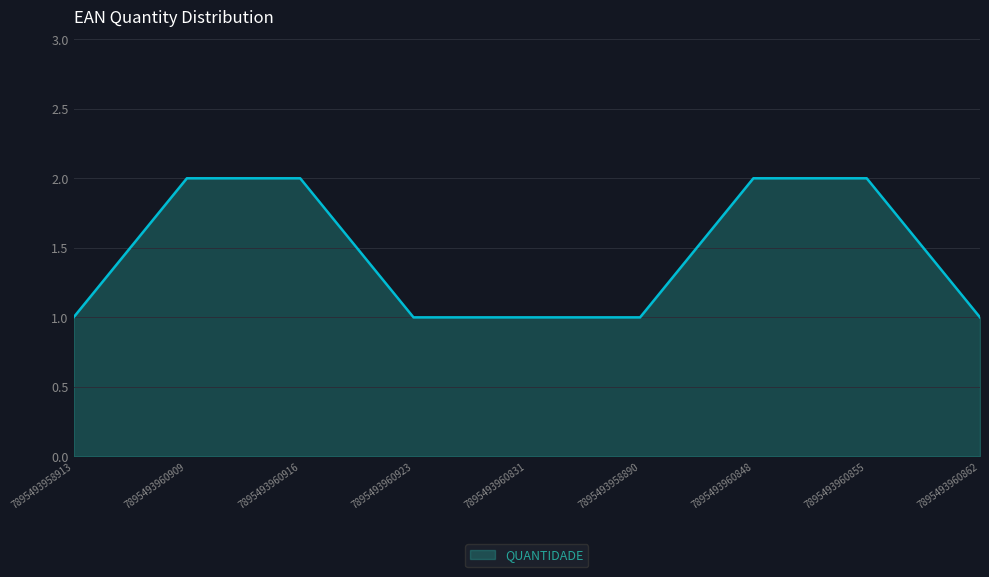

What is the ratio of the value at 7895493960916 to the value at 7895493960848?

1.0